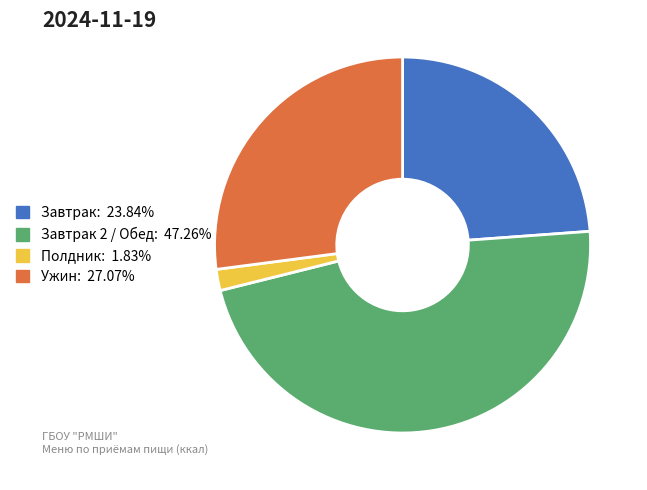

Does any single category account for the majority?

No